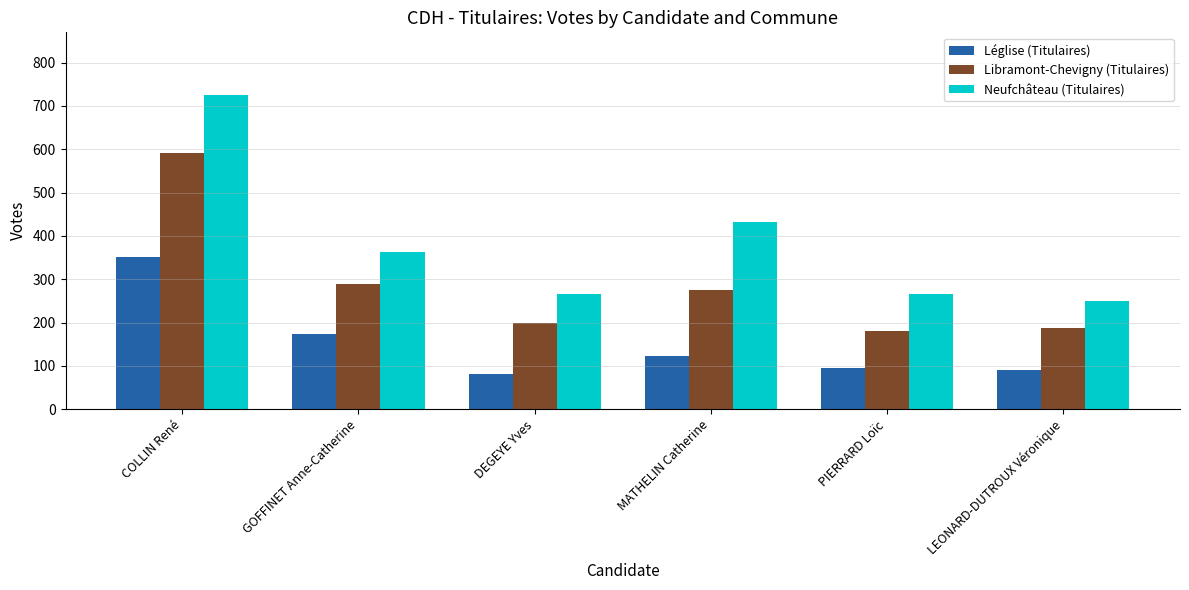

Read the Libramont-Chevigny (Titulaires) value at COLLIN René, to the nearest 50.

600